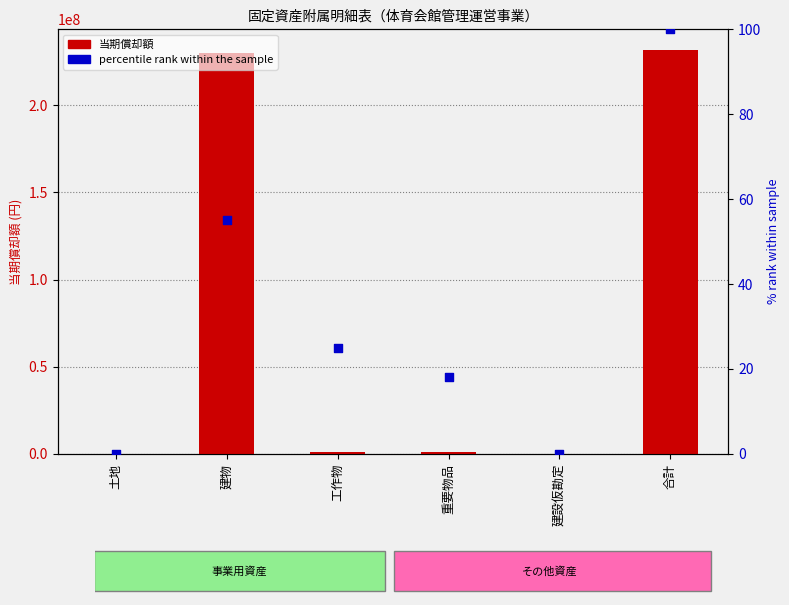

At which category is the sum across all series the highest?

合計